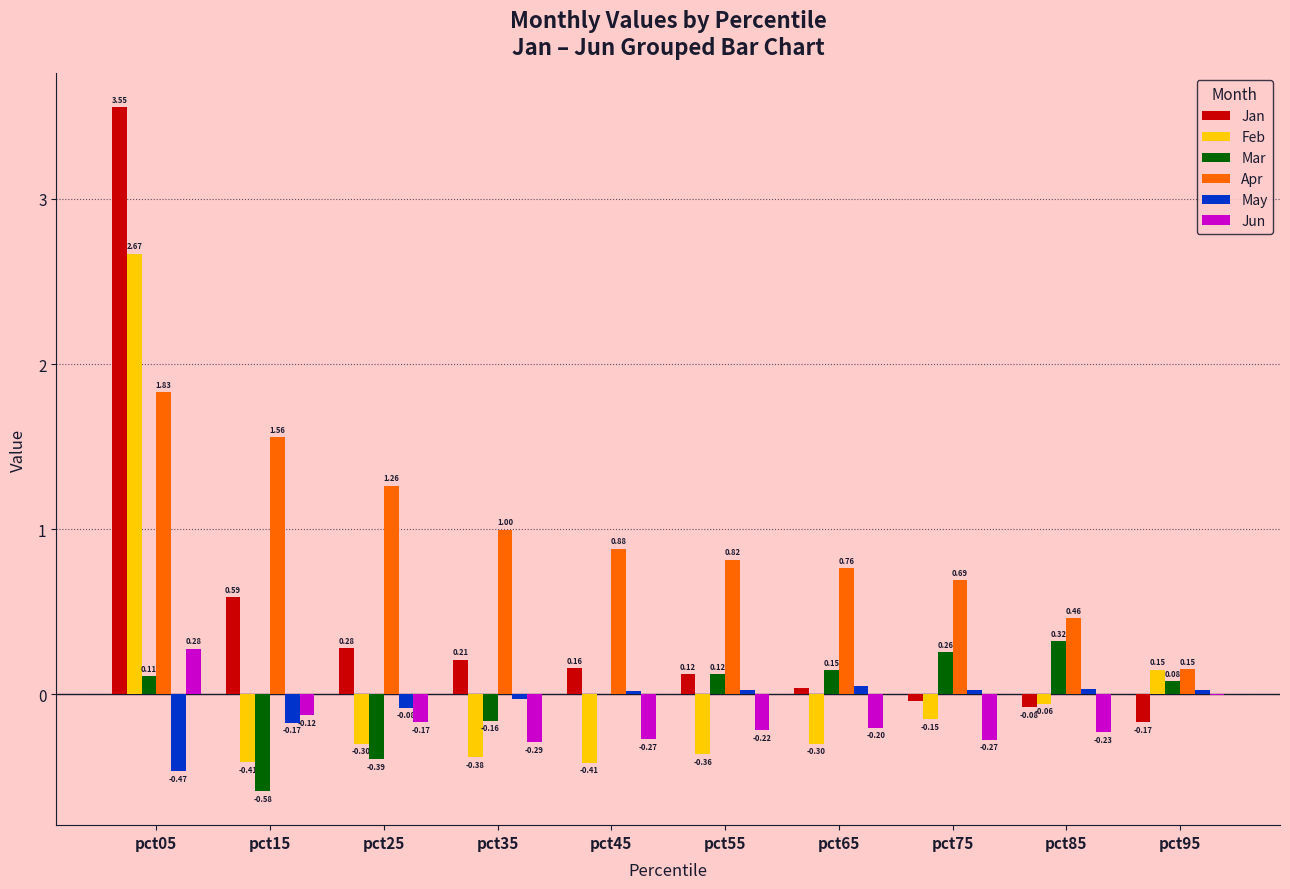

At which label does Feb reach its peak?

pct05